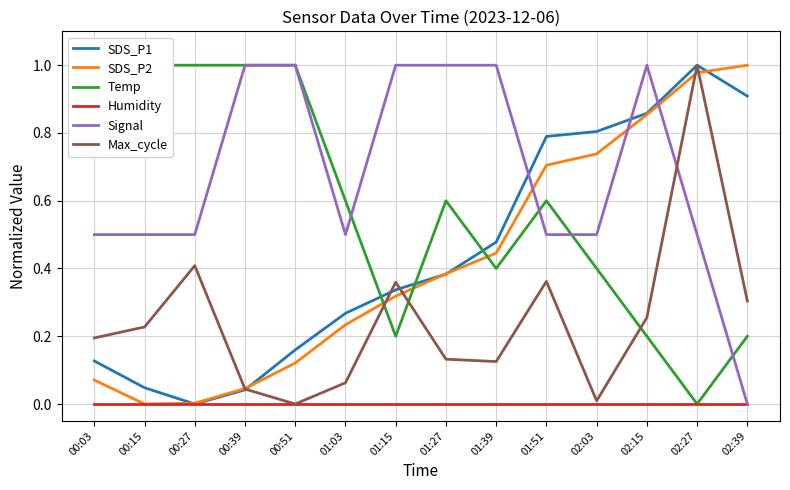

True or false: Signal has a value of 0.5 at 00:03.

True